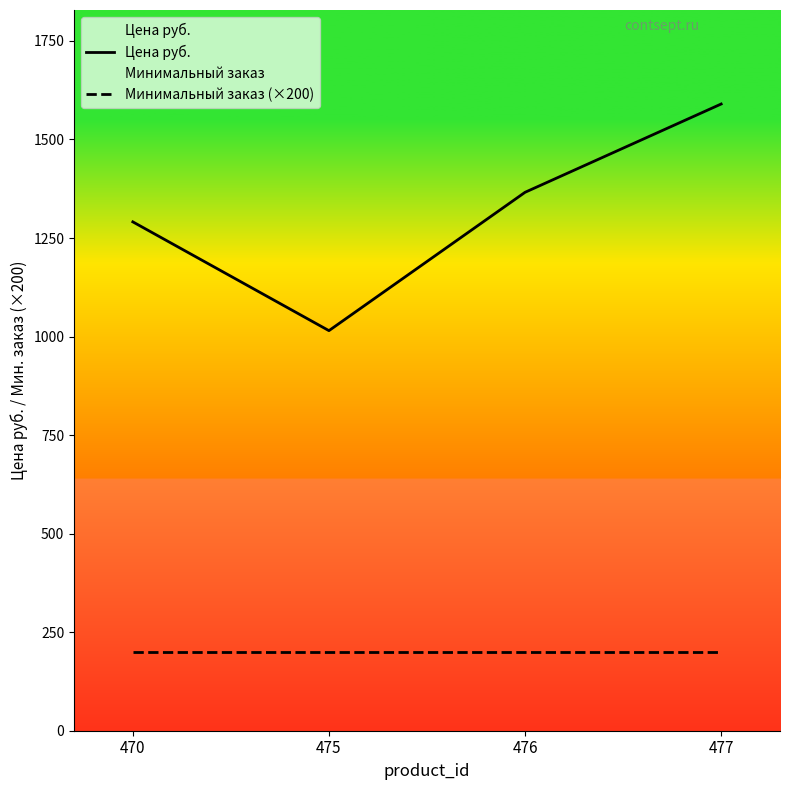

What are all the series names shown in the legend?

Цена руб., Минимальный заказ (×200)